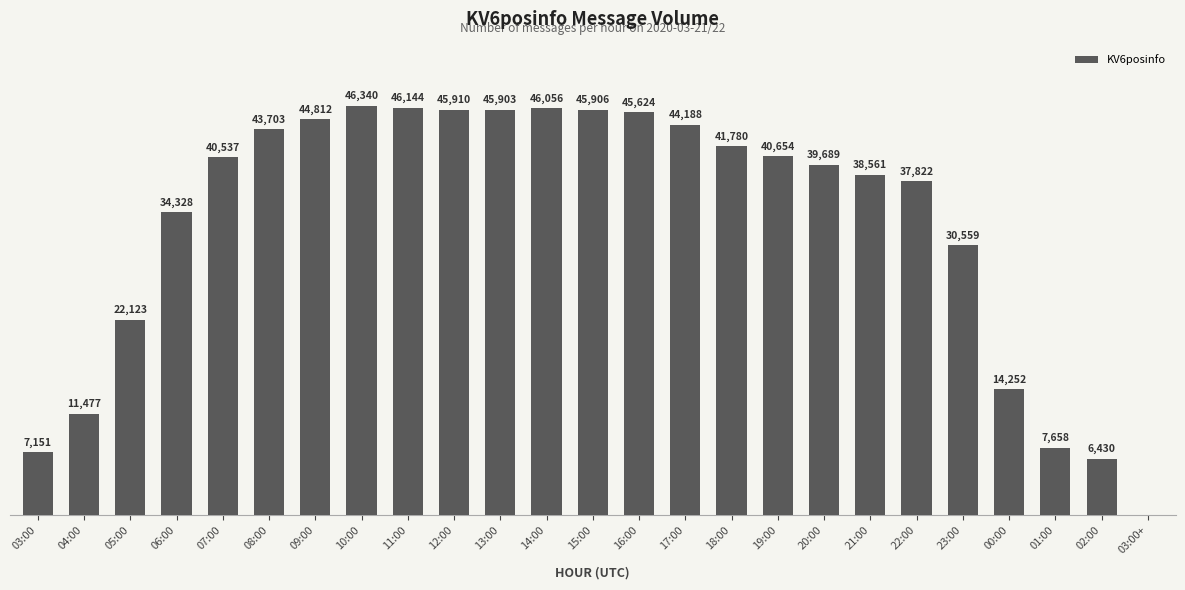

Are the bars horizontal?

No